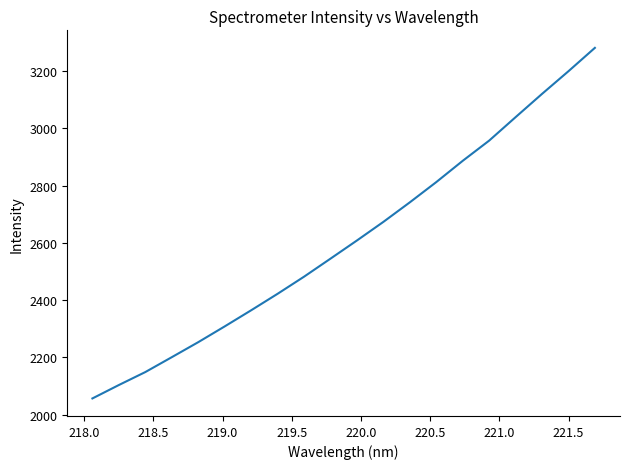

Does the chart display data point markers on the line(s)?

No